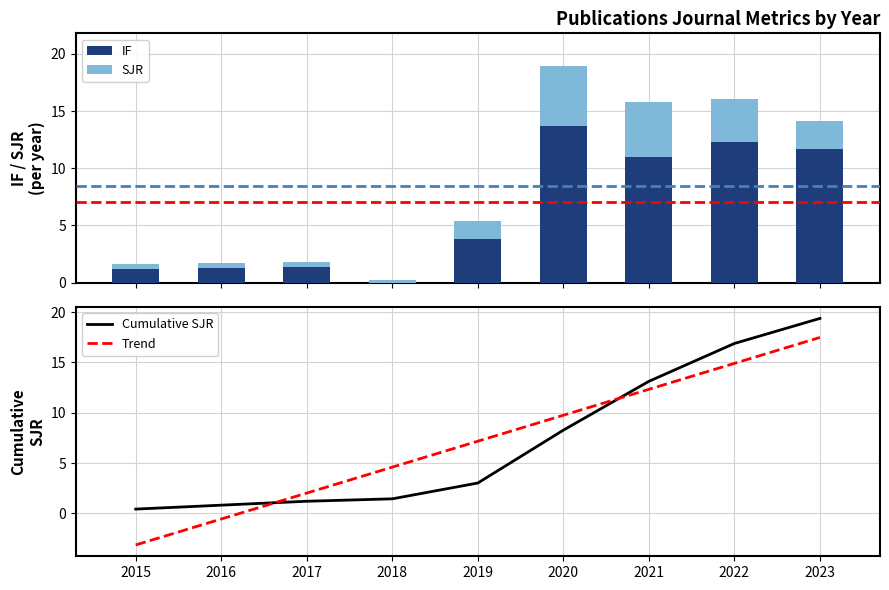

At which label is Cumulative SJR closest to 9?

2020